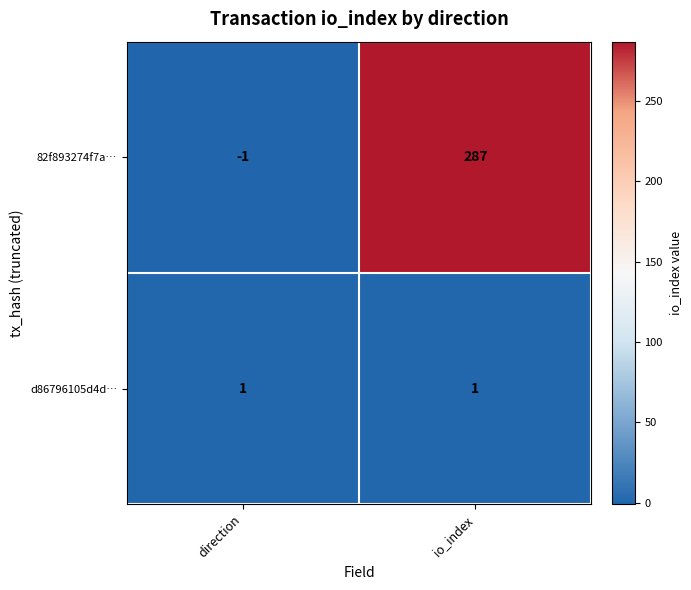

At which category is the sum across all series the highest?

io_index